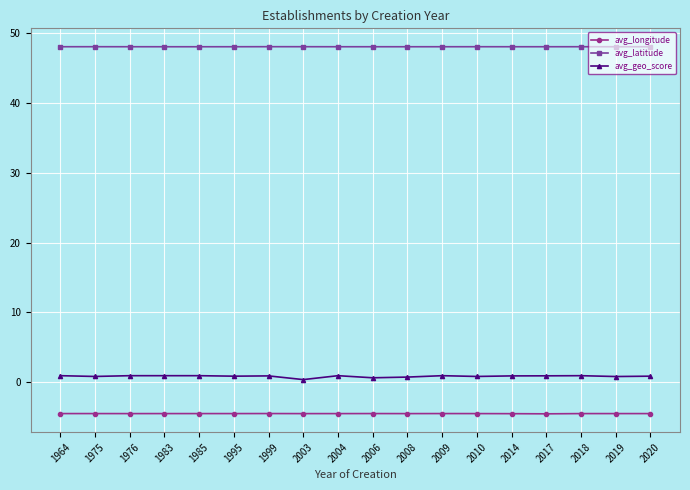

True or false: avg_latitude has more than 2 interior local peaks.

True